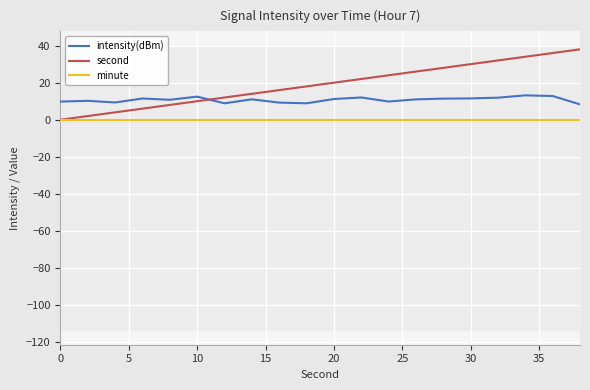

What is the approximate value of intensity(dBm) at 13?

11.0